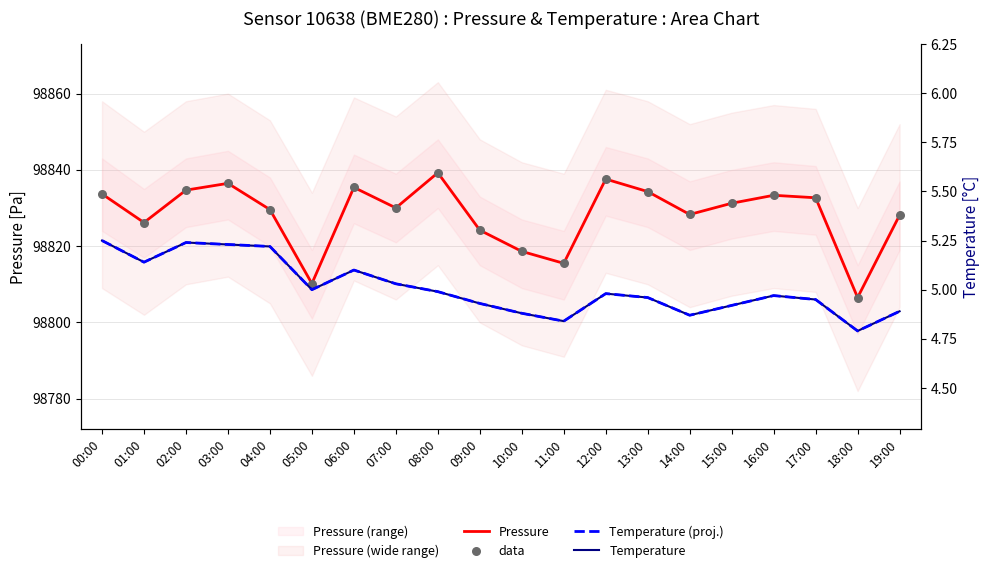

At which category is the sum across all series the highest?

08:00